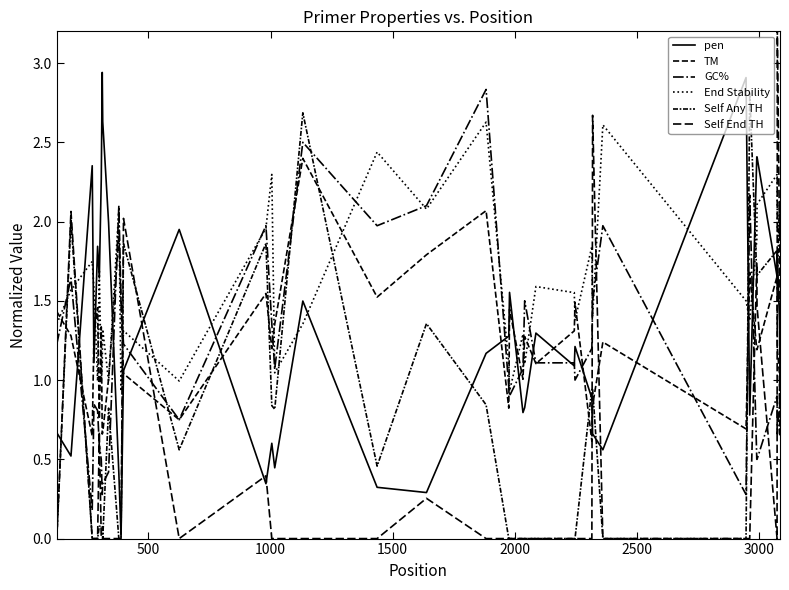

What is the value of the GC% point at the 1st from the left?

1.2